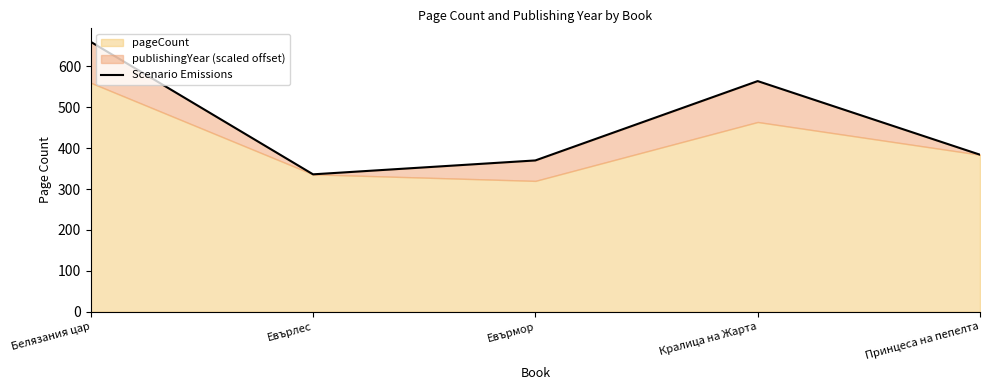

What is the minimum value shown in the chart?

336